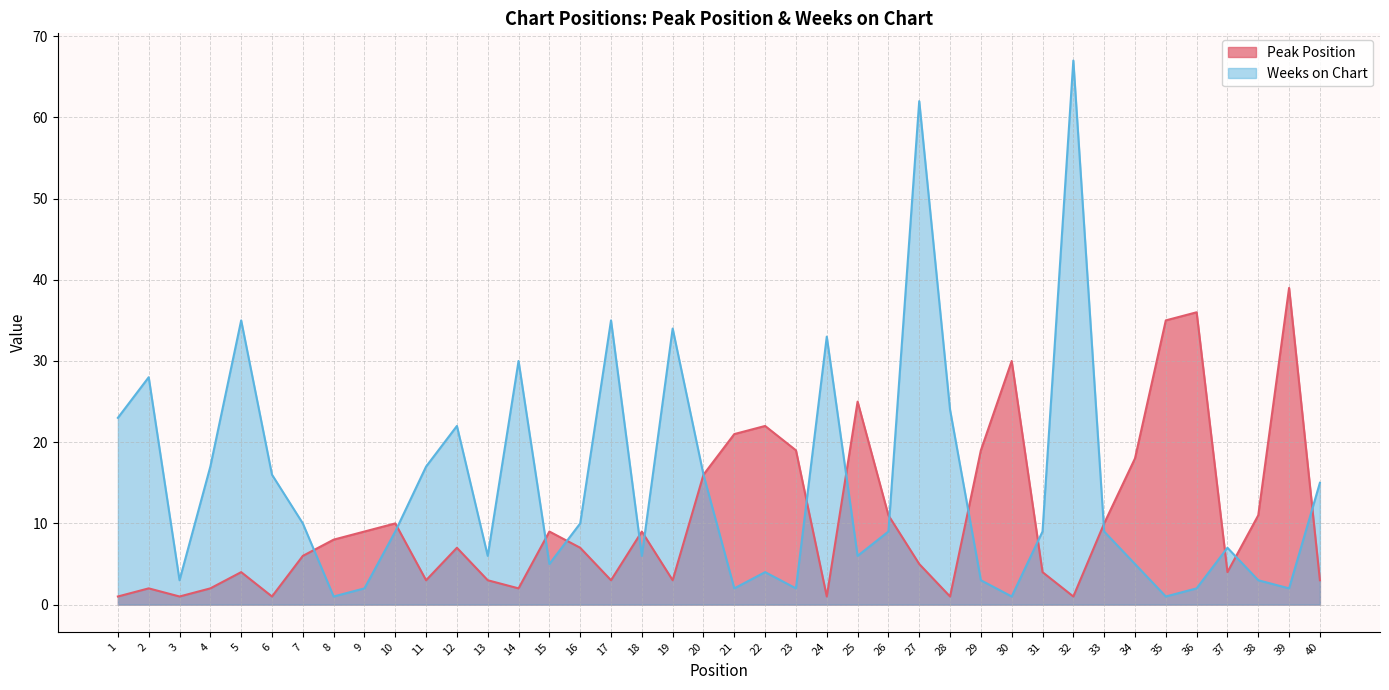

Does the chart display data point markers on the line(s)?

No